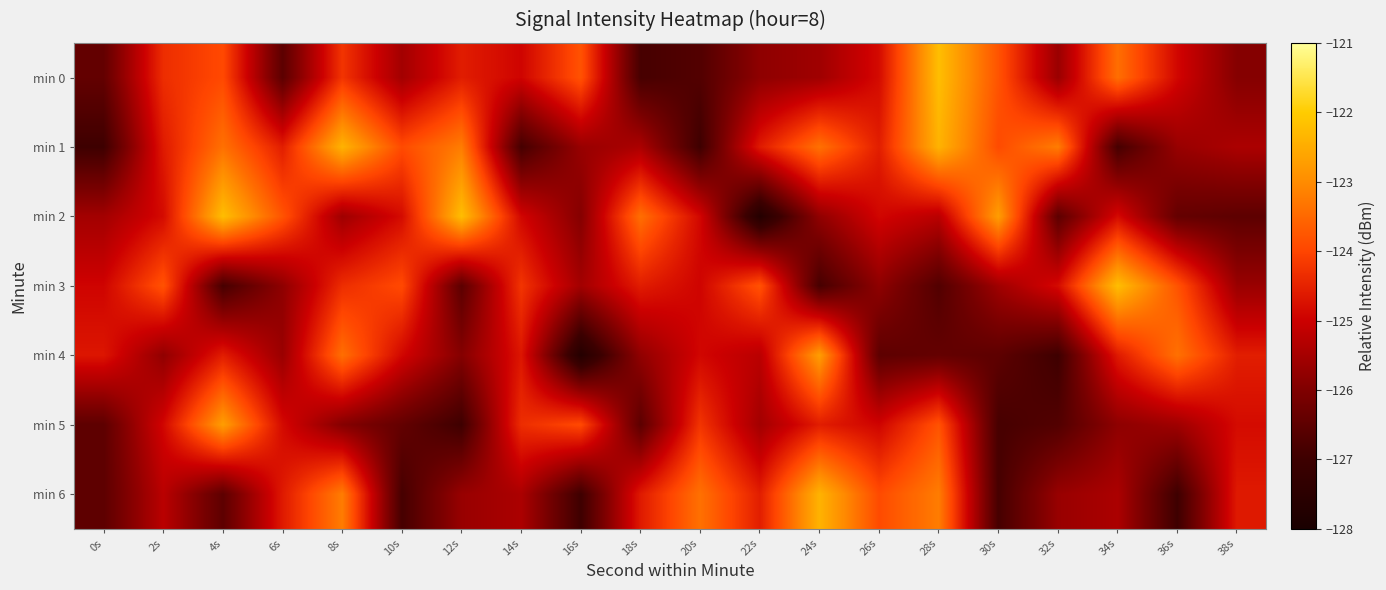

What is the difference between the highest and lowest values at 24s?

4.4